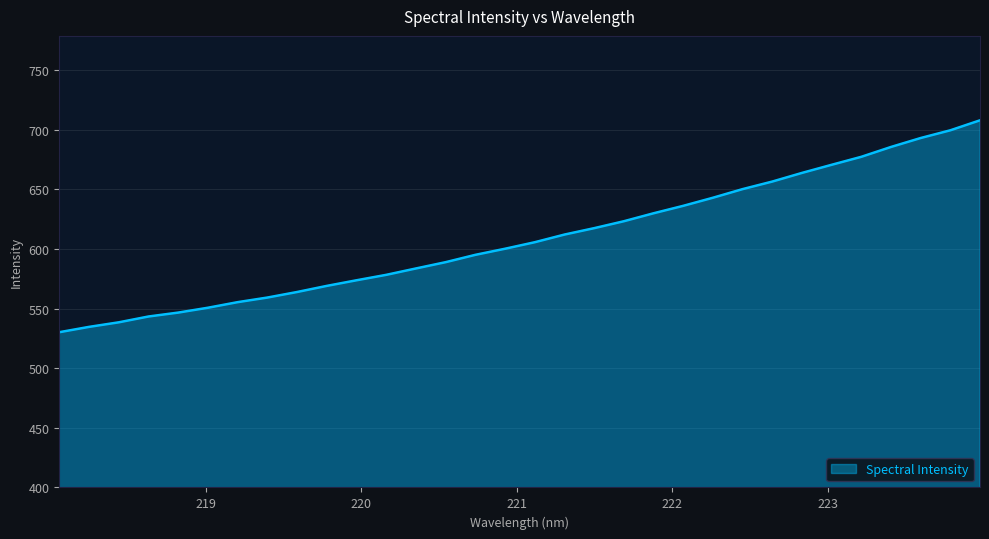

What is the minimum value shown in the chart?

530.2